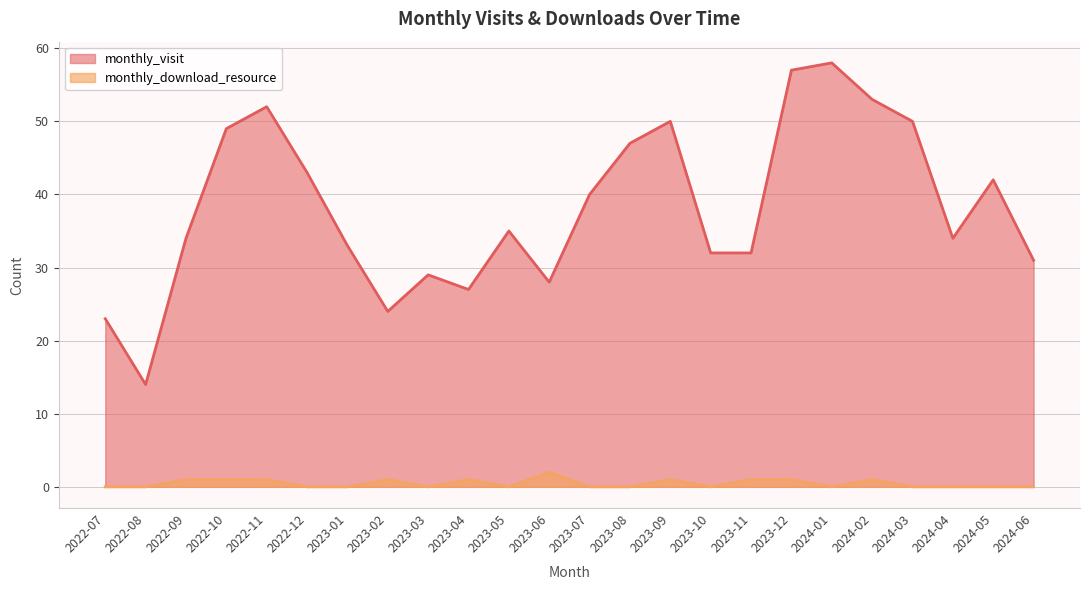

Read the monthly_visit value at 2023-07, to the nearest 10.

40